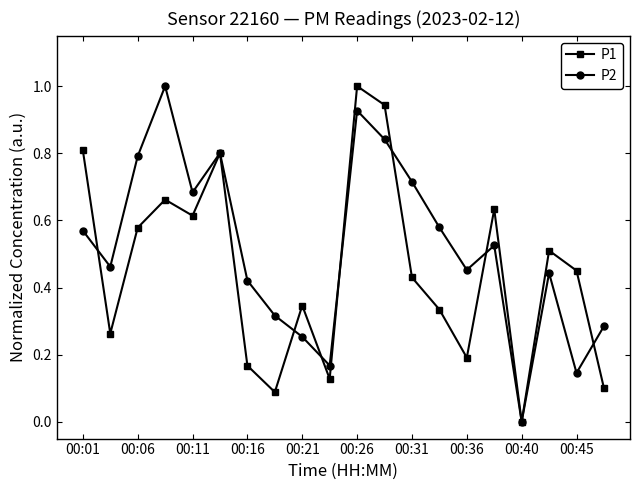

Which series has the largest total across all categories?

P2